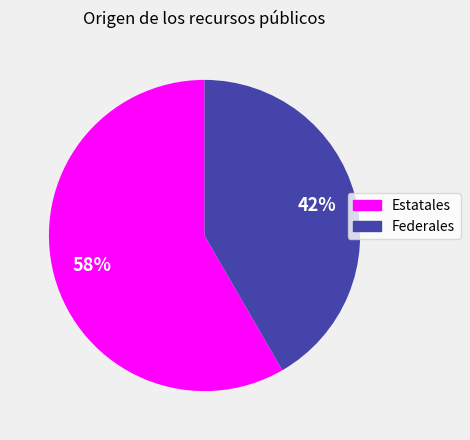

Does Federales represent more than half of the total?

No